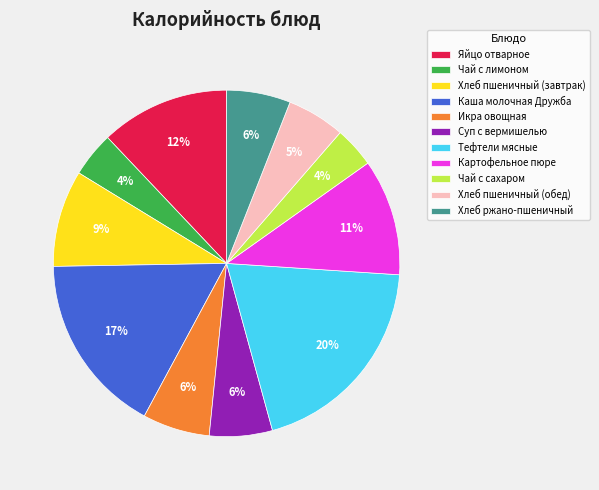

To the nearest percent, what is the difference between the largest and smallest slice percentages?

16%